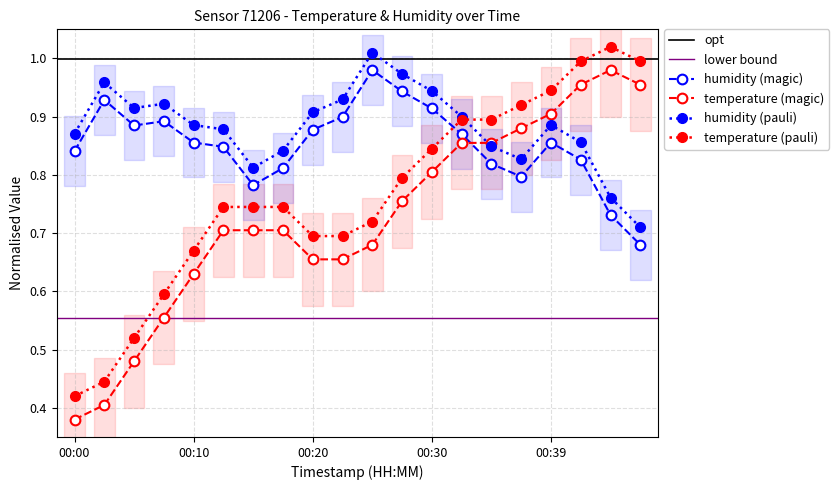

Which series has the largest total across all categories?

humidity